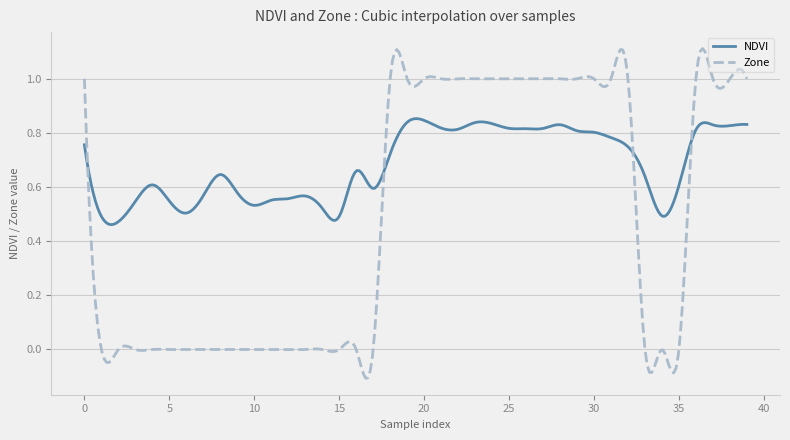

How many times do Zone and NDVI cross each other?

4